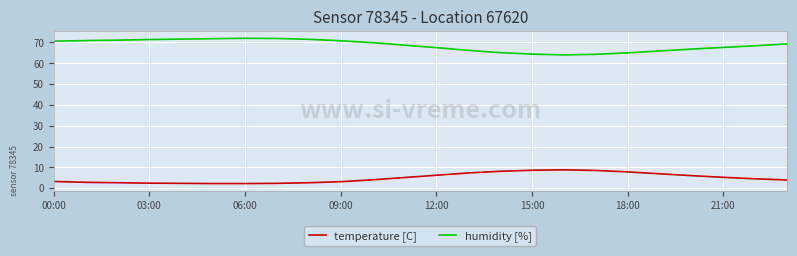

Rank the series by their maximum value, from lowest to highest.

temperature [C], humidity [%]